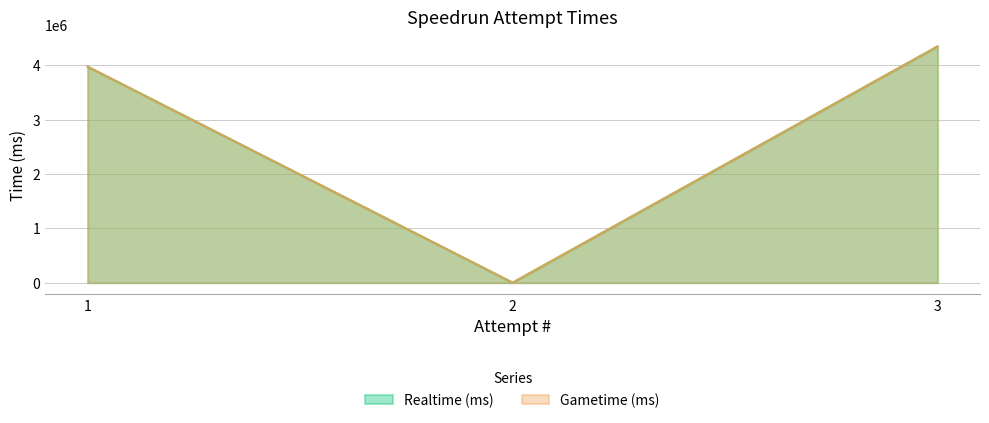

Which series has the largest total across all categories?

Realtime (ms)